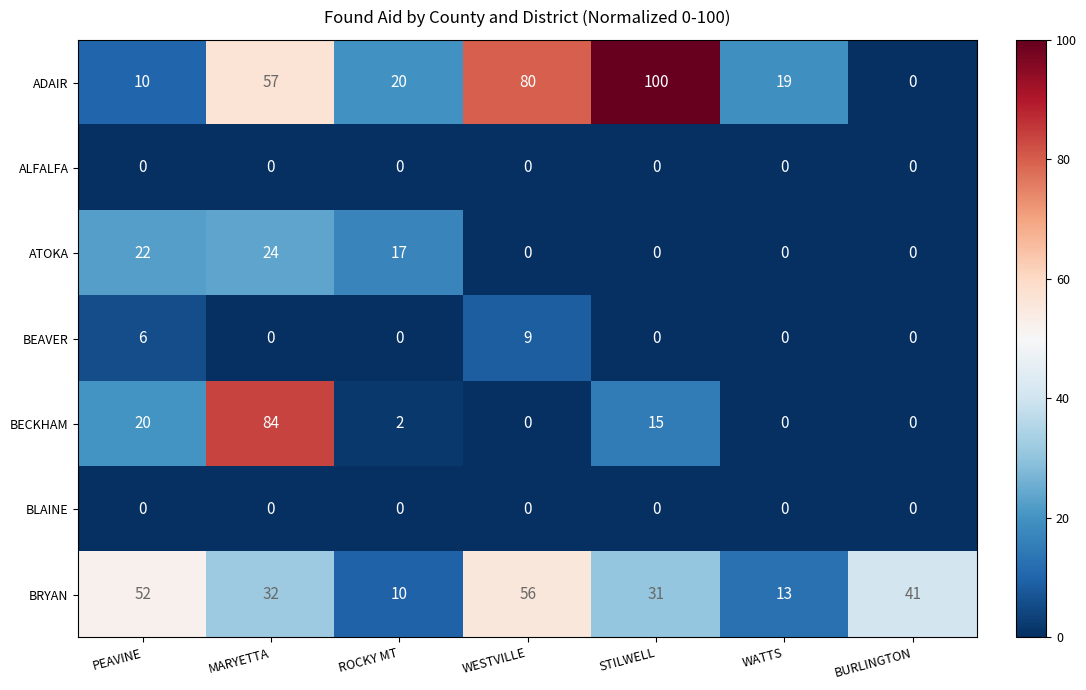

What is the sum of all ATOKA values?

63